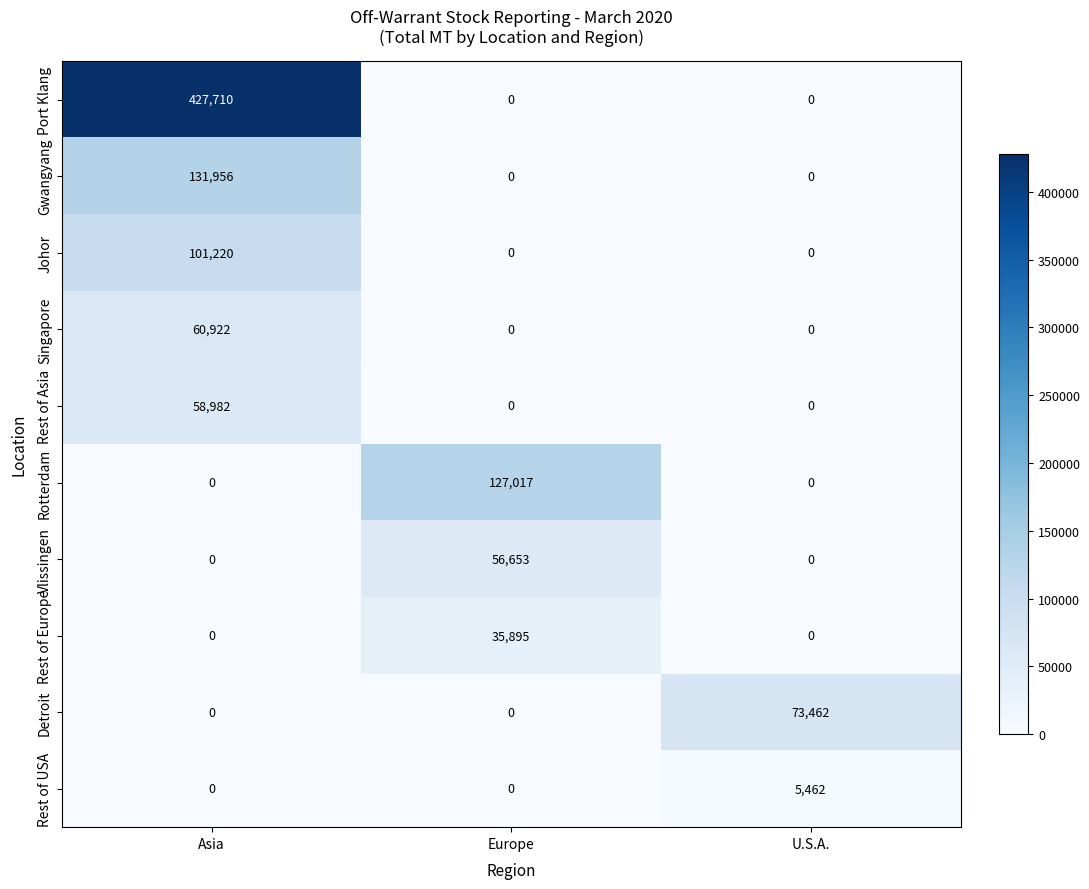

What is the maximum value shown in the chart?

427710